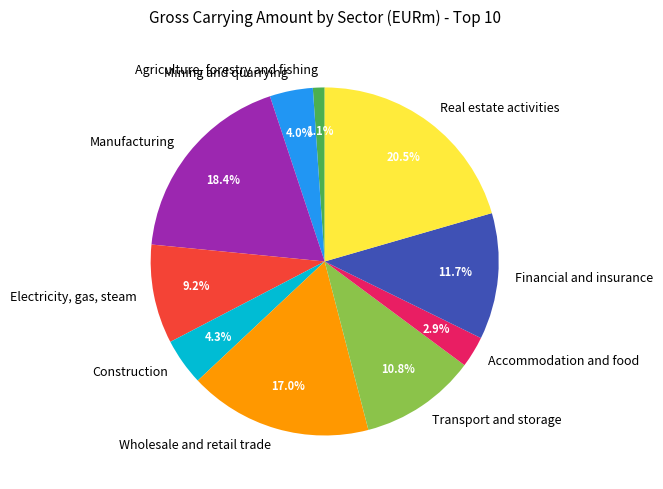

True or false: Financial and insurance accounts for 12% of the total.

True